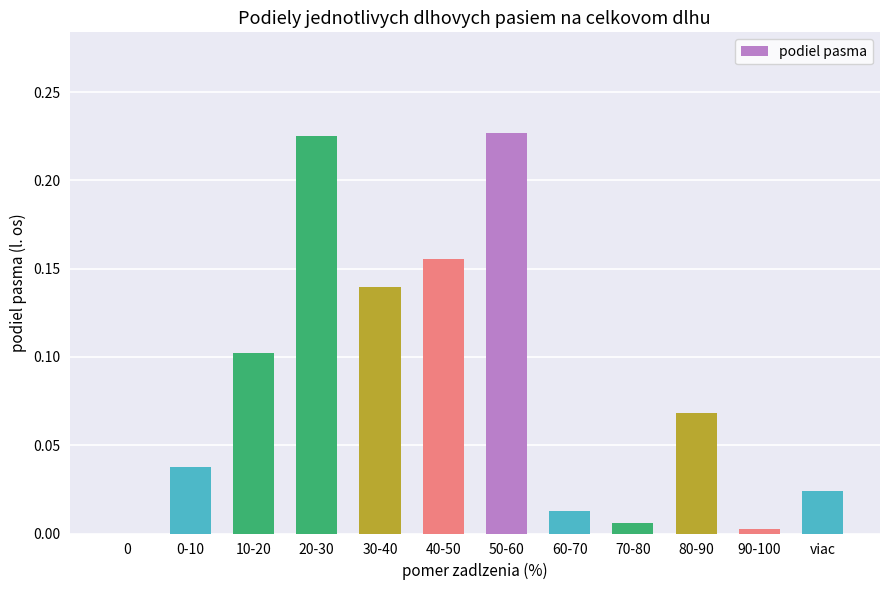

Is it true that the value at 30-40 is 0.3?

False